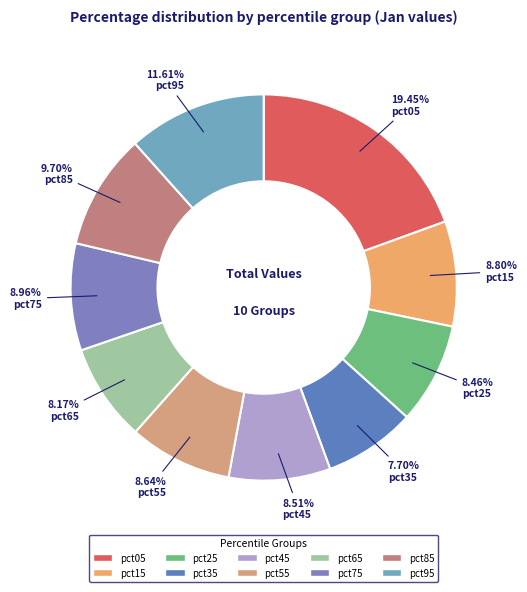

Does pct45 account for over 50% of the chart?

No